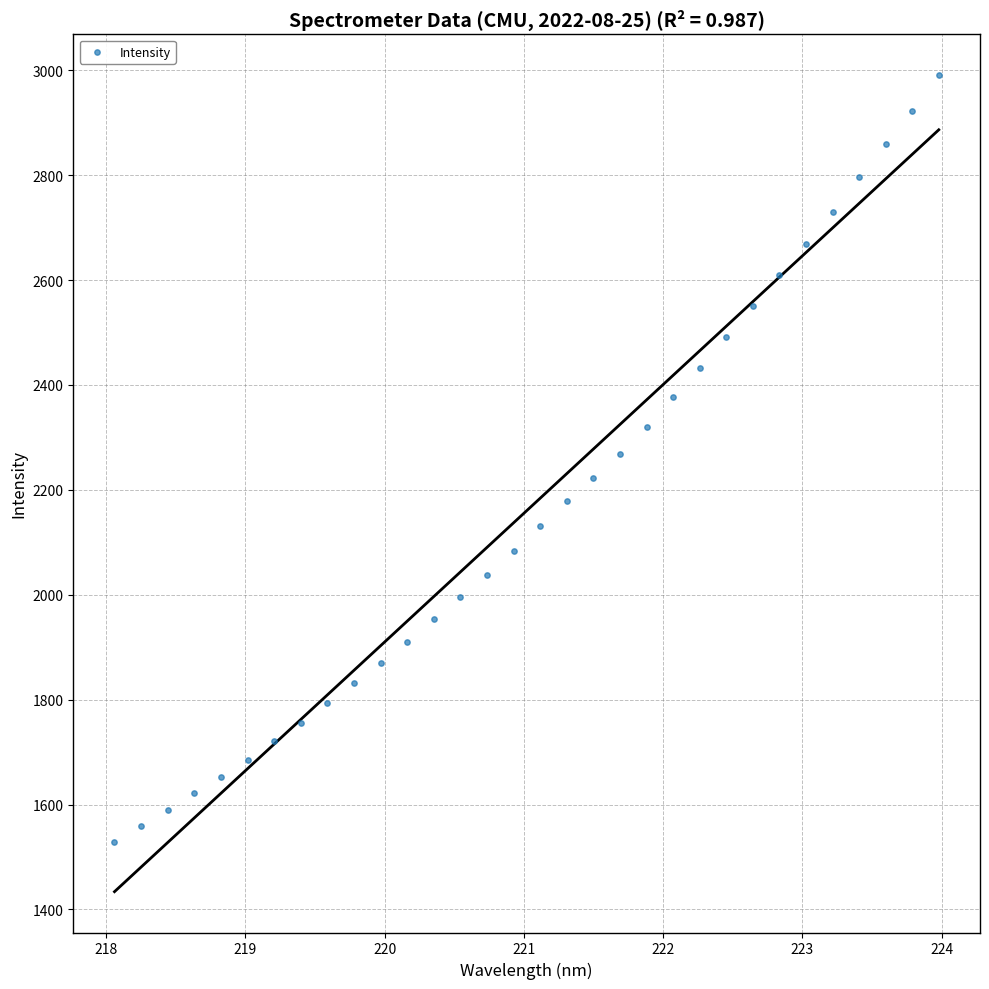

What is the range of X values (max minus min)?

5.9